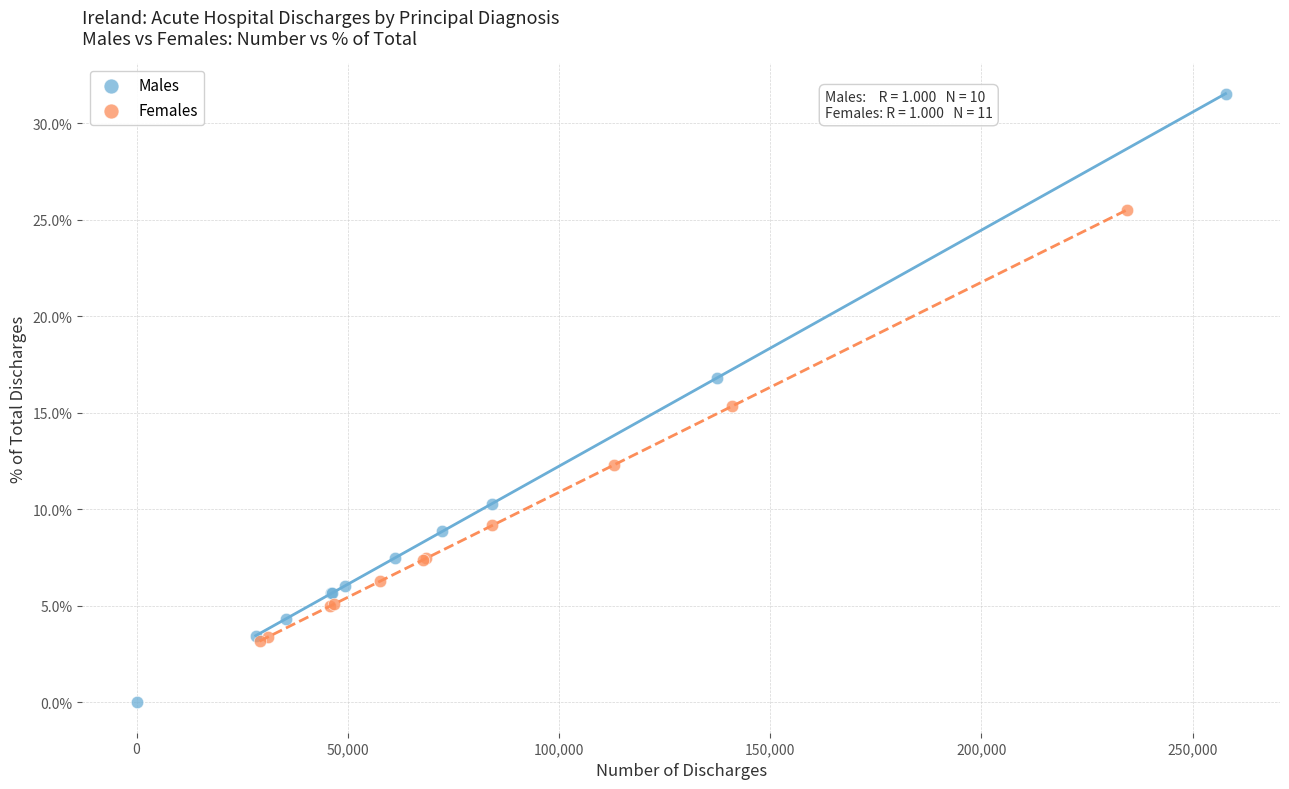

What are all the series names shown in the legend?

Males, Females